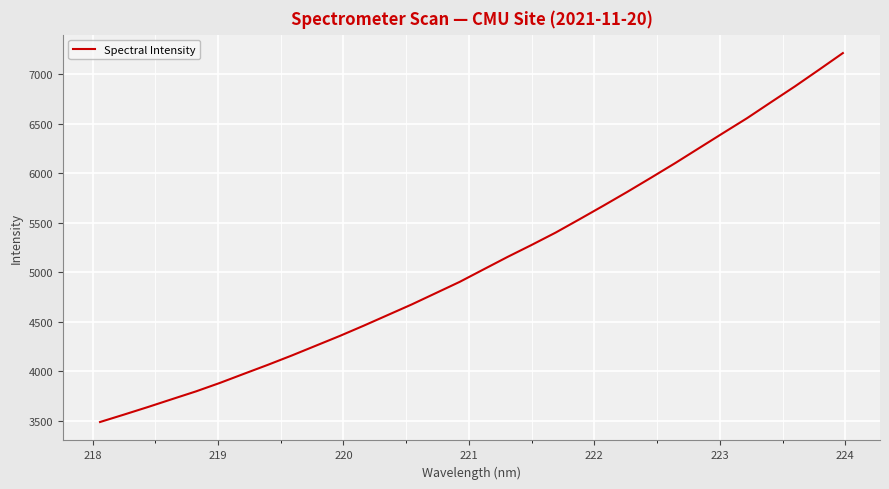

What is the greatest value displayed?

7213.8